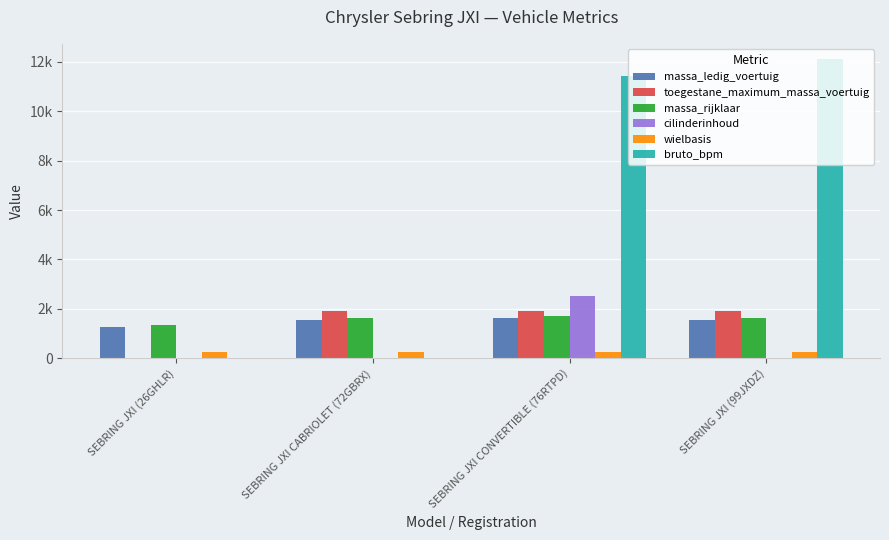

What are all the series names shown in the legend?

massa_ledig_voertuig, toegestane_maximum_massa_voertuig, massa_rijklaar, cilinderinhoud, wielbasis, bruto_bpm